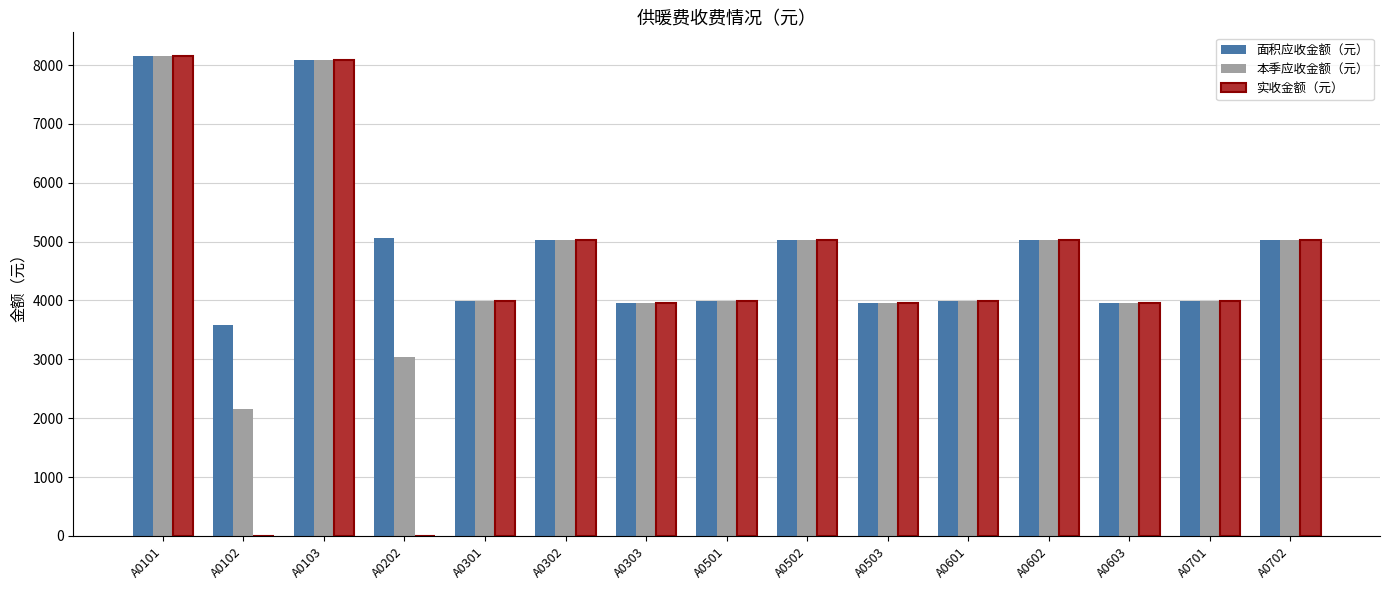

What is the sum of the 实收金额（元） values at A0101 and A0501?

12133.2